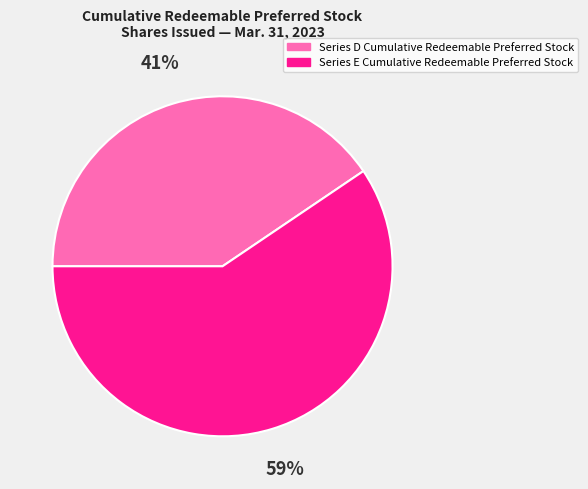

Is there any slice that represents more than half of the pie?

Yes